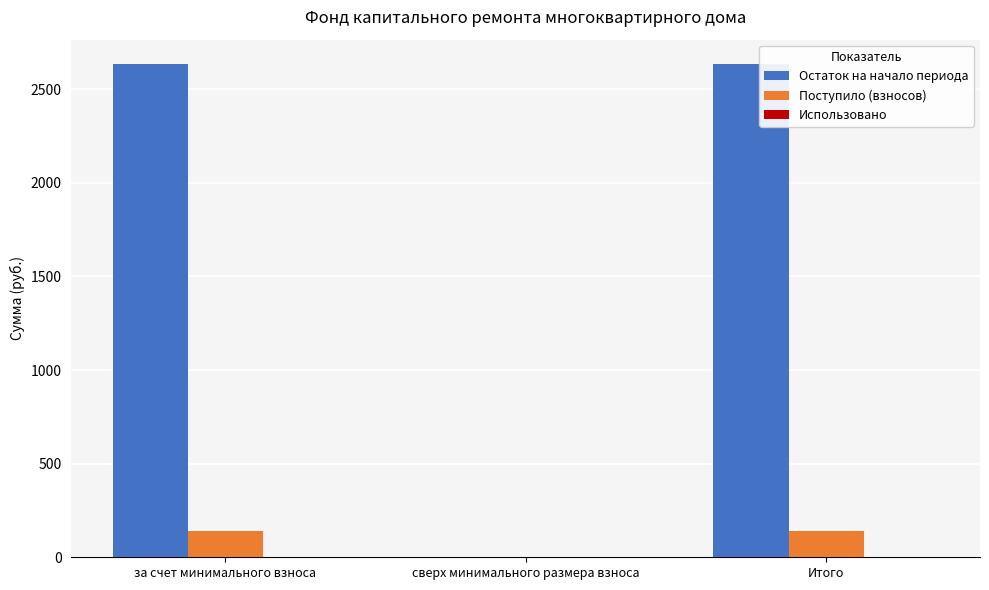

What is the total value across all series at за счет минимального взноса?

2773.6